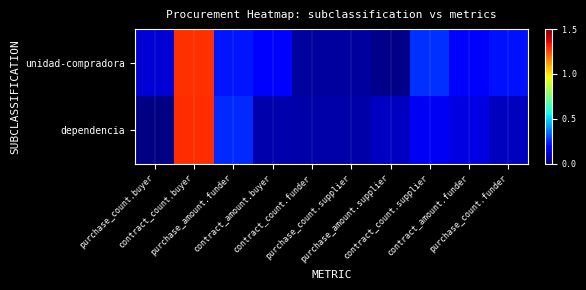

Rank the series by their average value, from highest to lowest.

unidad-compradora, dependencia